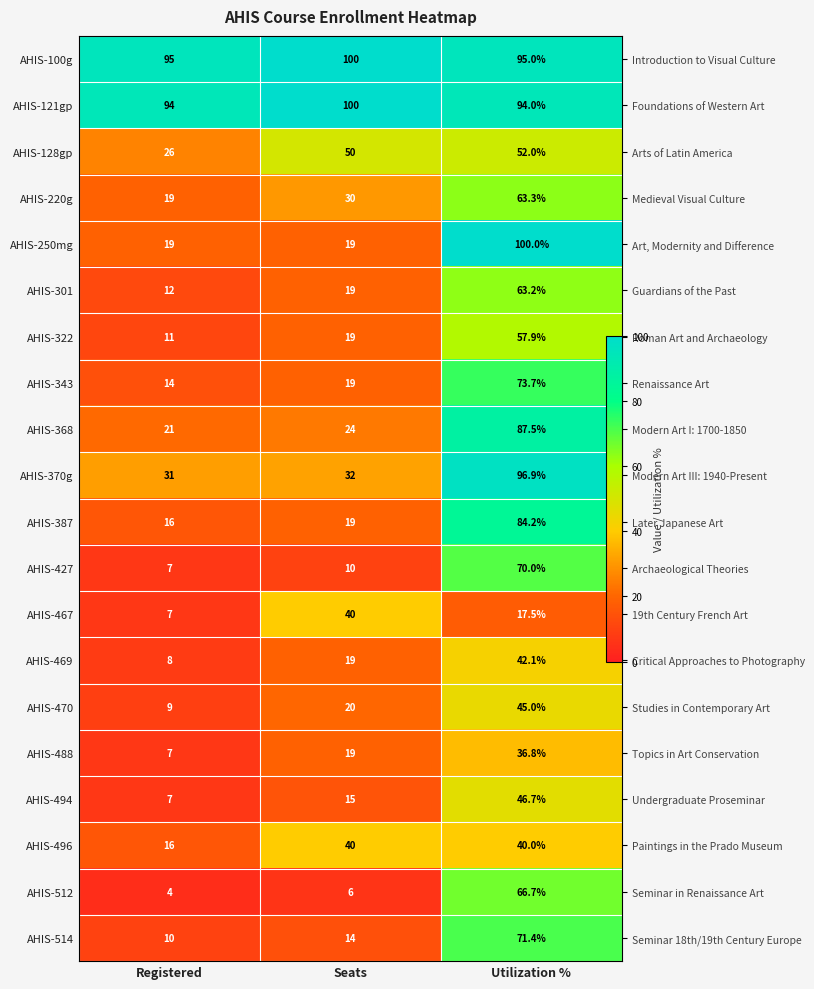

The value of AHIS-512 at Registered is 5.8. True or false?

False